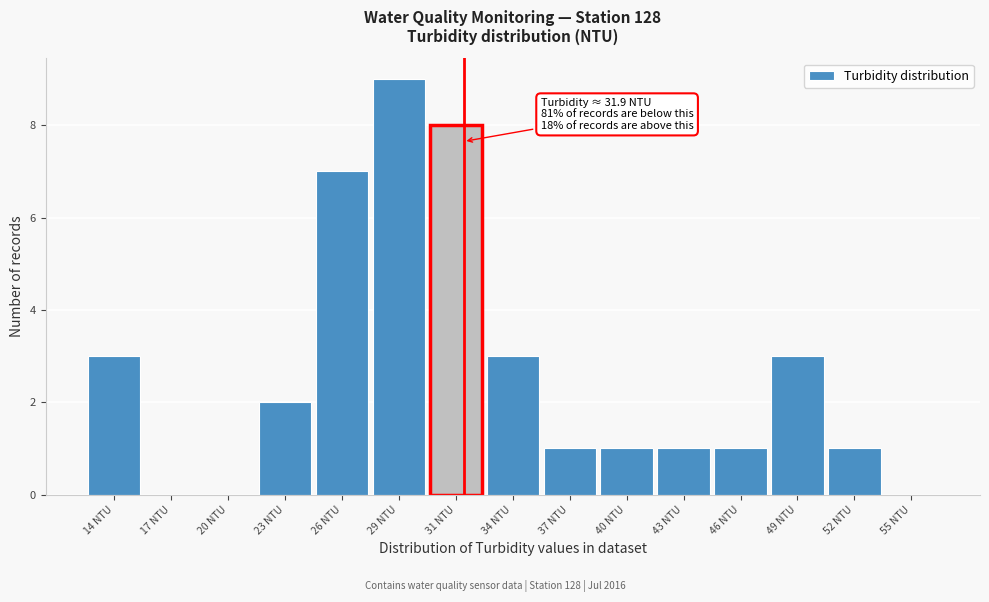

Reading left to right, extract all data points from this chart.

14 NTU=3	17 NTU=0	20 NTU=0	23 NTU=2	26 NTU=7	29 NTU=9	31 NTU=8	34 NTU=3	37 NTU=1	40 NTU=1	43 NTU=1	46 NTU=1	49 NTU=3	52 NTU=1	55 NTU=0